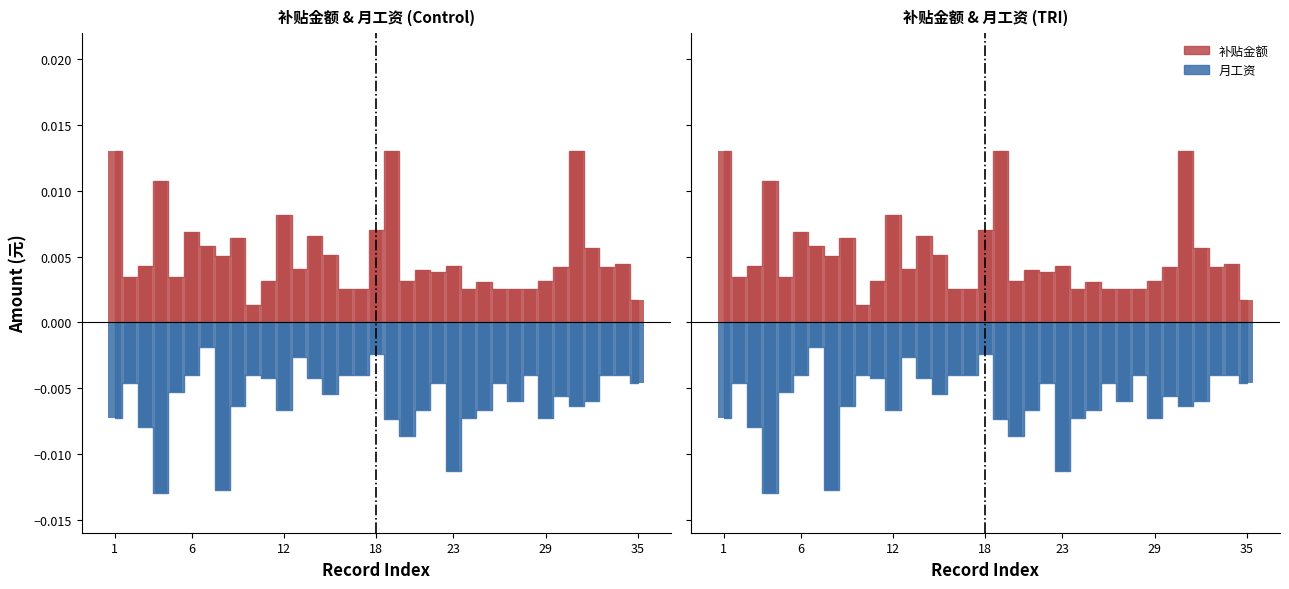

The value of 补贴金额 at 8 is 0.0. True or false?

True